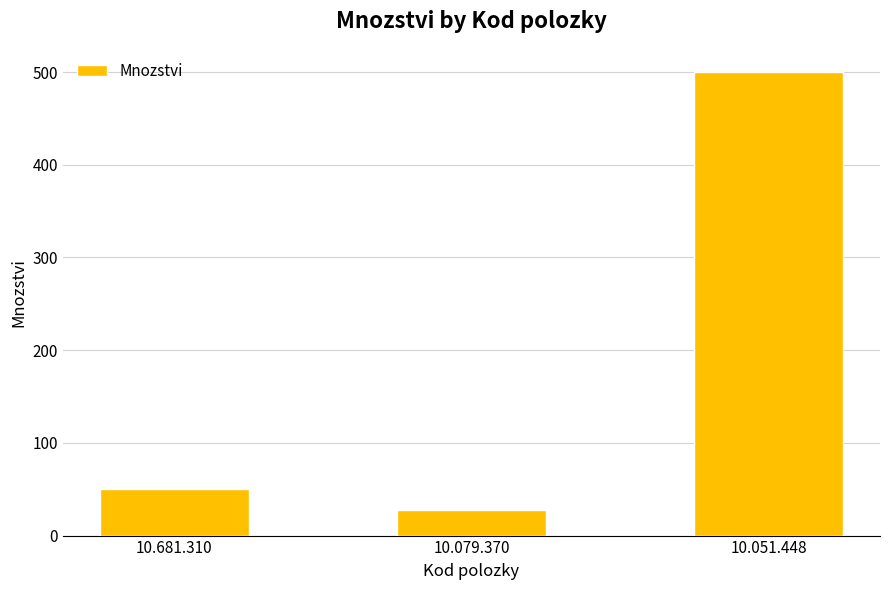

Reading left to right, what are all the values shown in this chart?

50	28	500